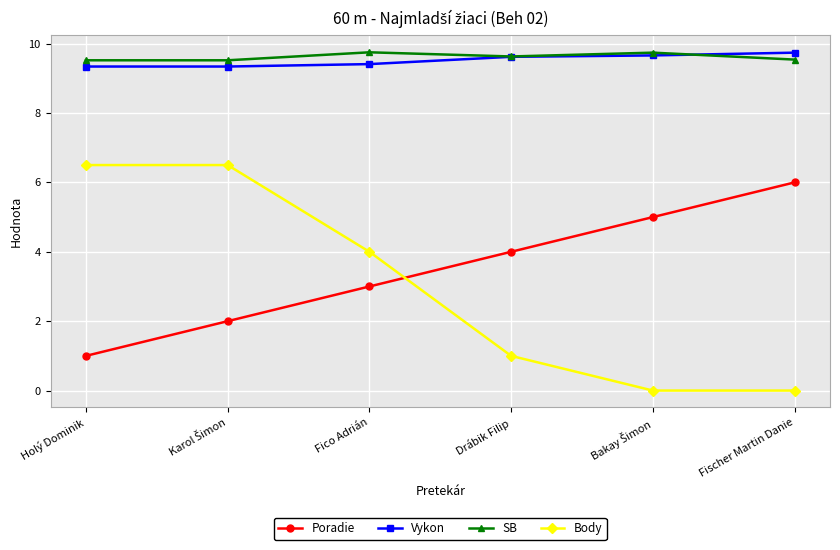

What are all the series names shown in the legend?

Poradie, Vykon, SB, Body